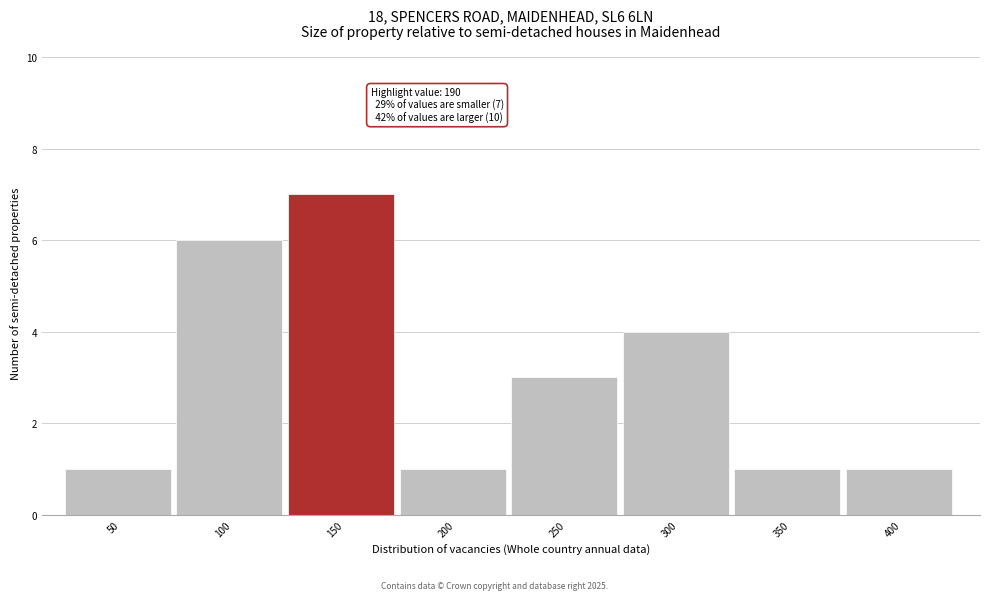

Reading right to left, extract all data points from this chart.

1	1	4	3	1	7	6	1